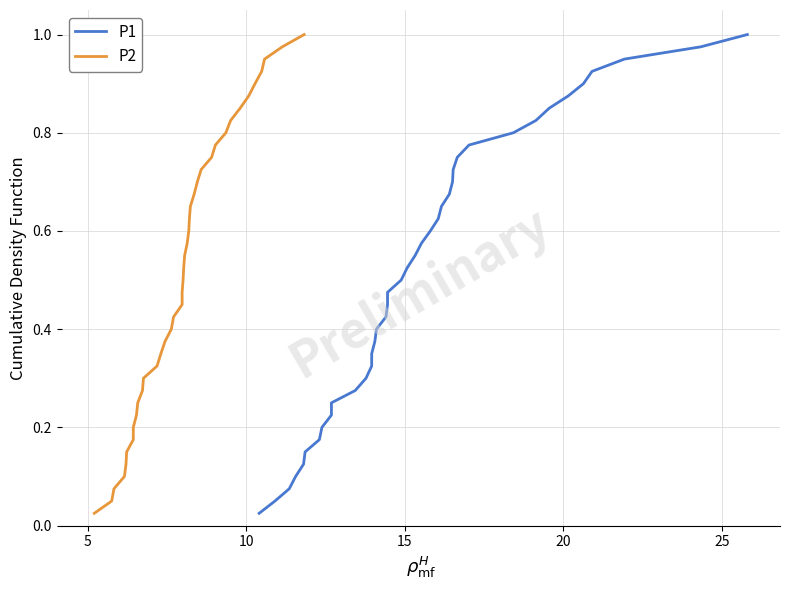

What is the value of the P2 point at the 2nd from the left?

0.1